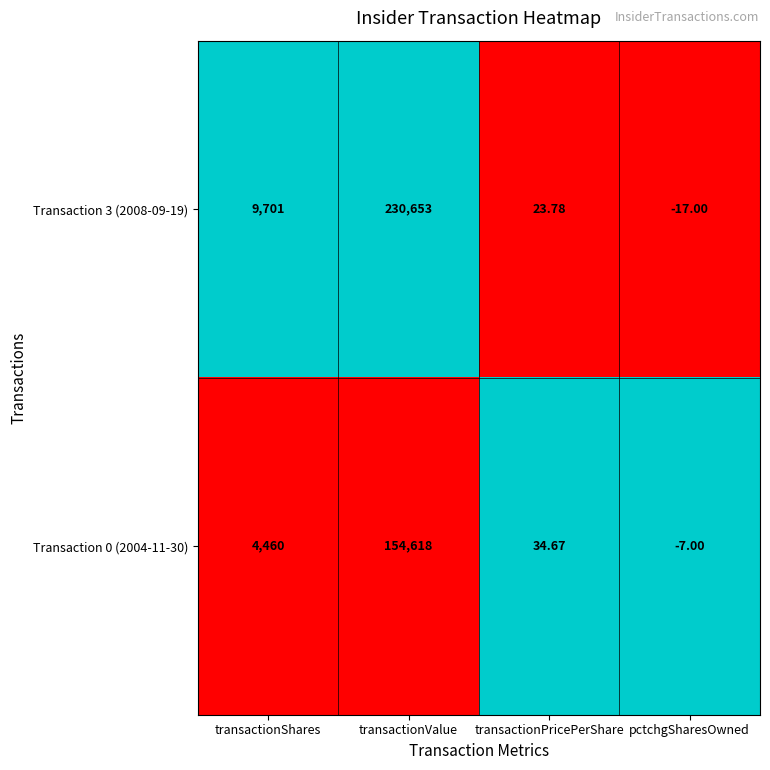

Which category has the lowest value in the Transaction 0 (2004-11-30) series?

pctchgSharesOwned